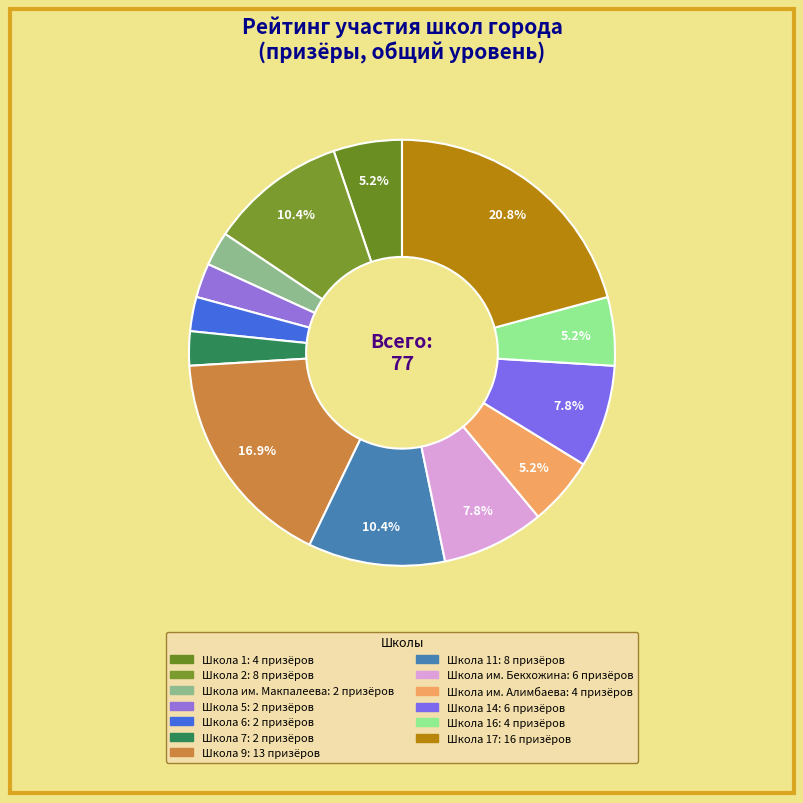

How many segments does this pie chart have?

13